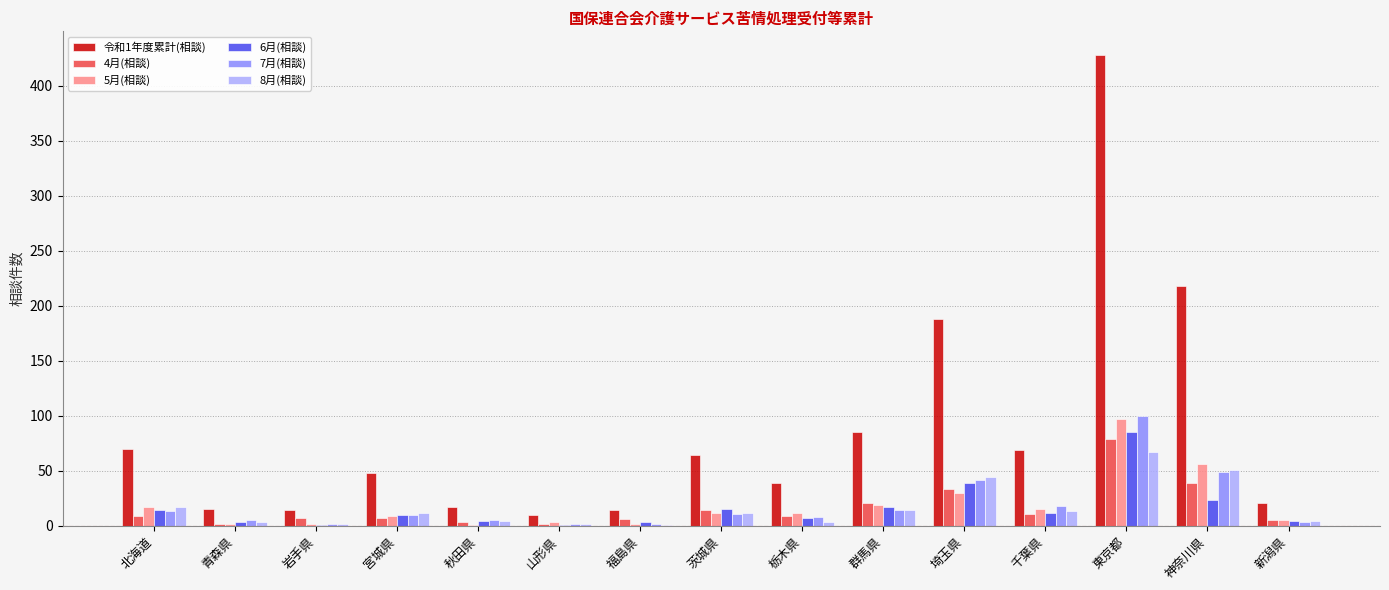

How many groups of bars are there?

15